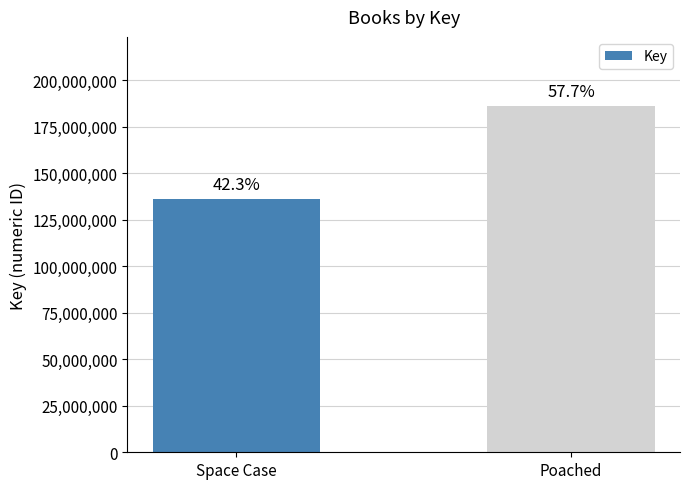

Are the bars horizontal?

No